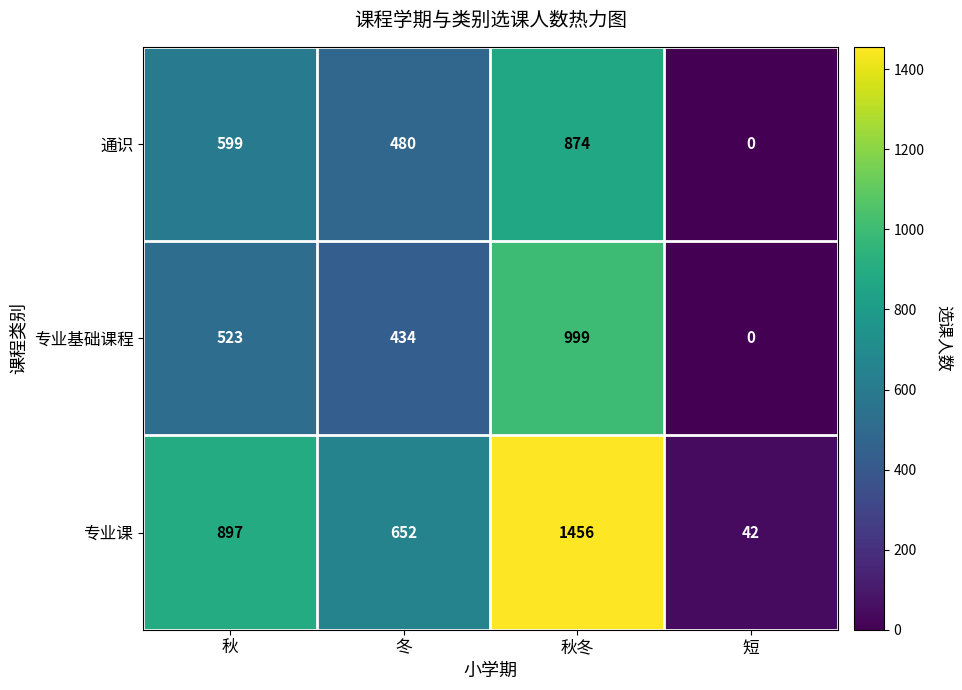

Reading left to right, list all the values displayed in this chart.

通识: 599	480	874	0
专业基础课程: 523	434	999	0
专业课: 897	652	1456	42